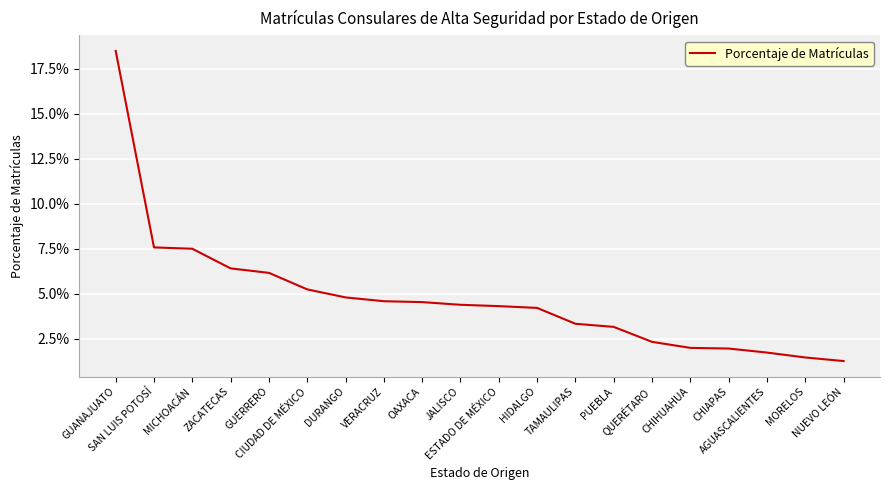

Which label corresponds to the largest value in the chart?

GUANAJUATO